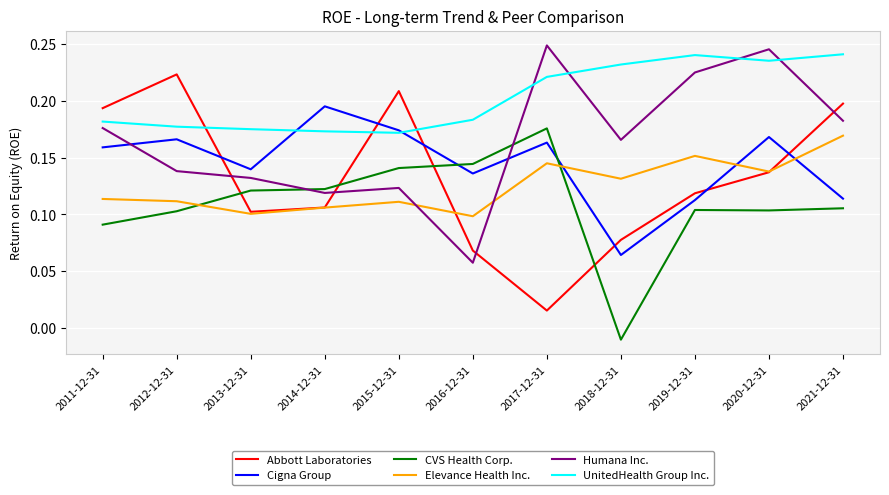

What is the sum of all CVS Health Corp. values?

1.2